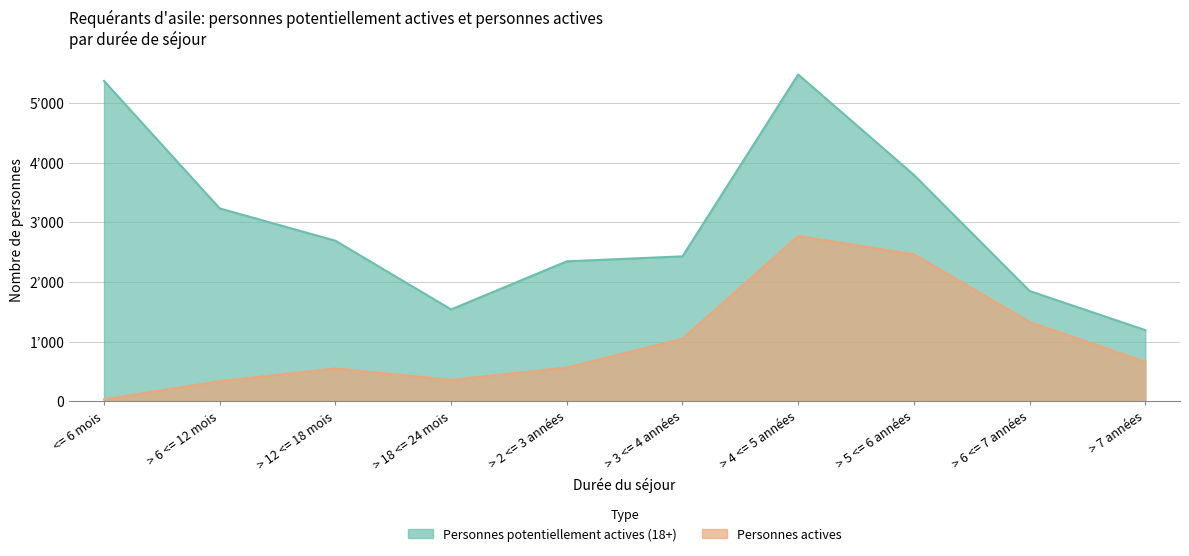

Is it true that Personnes potentiellement actives (18+) equals 1199 at > 3 <= 4 années?

False